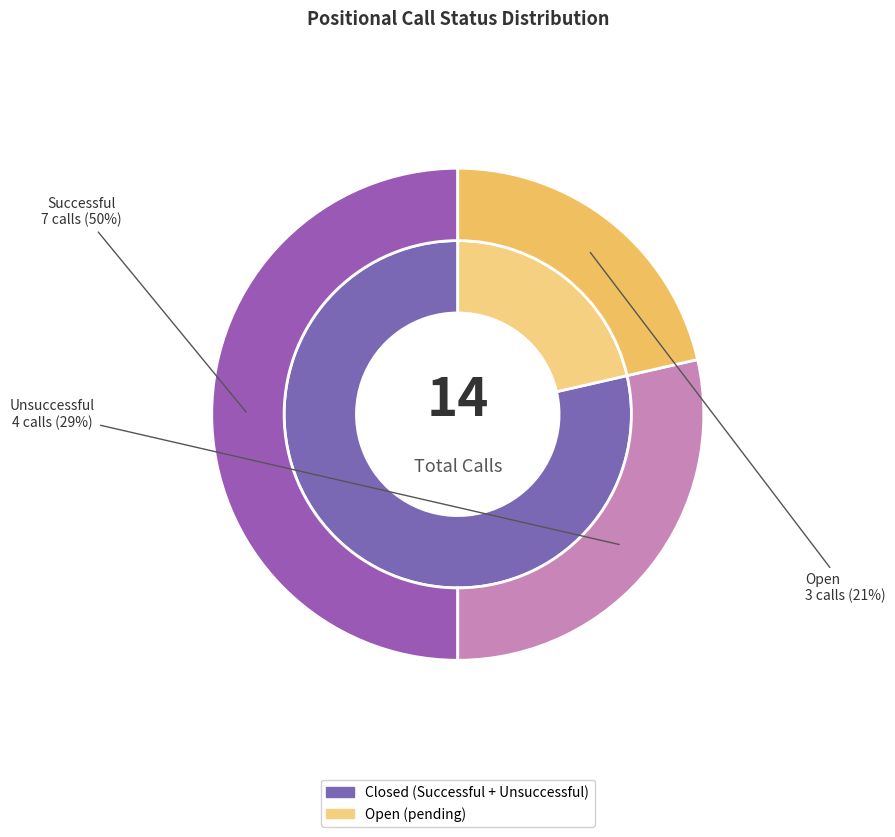

Rank the categories by value from lowest to highest.

Open, Unsuccessful, Successful